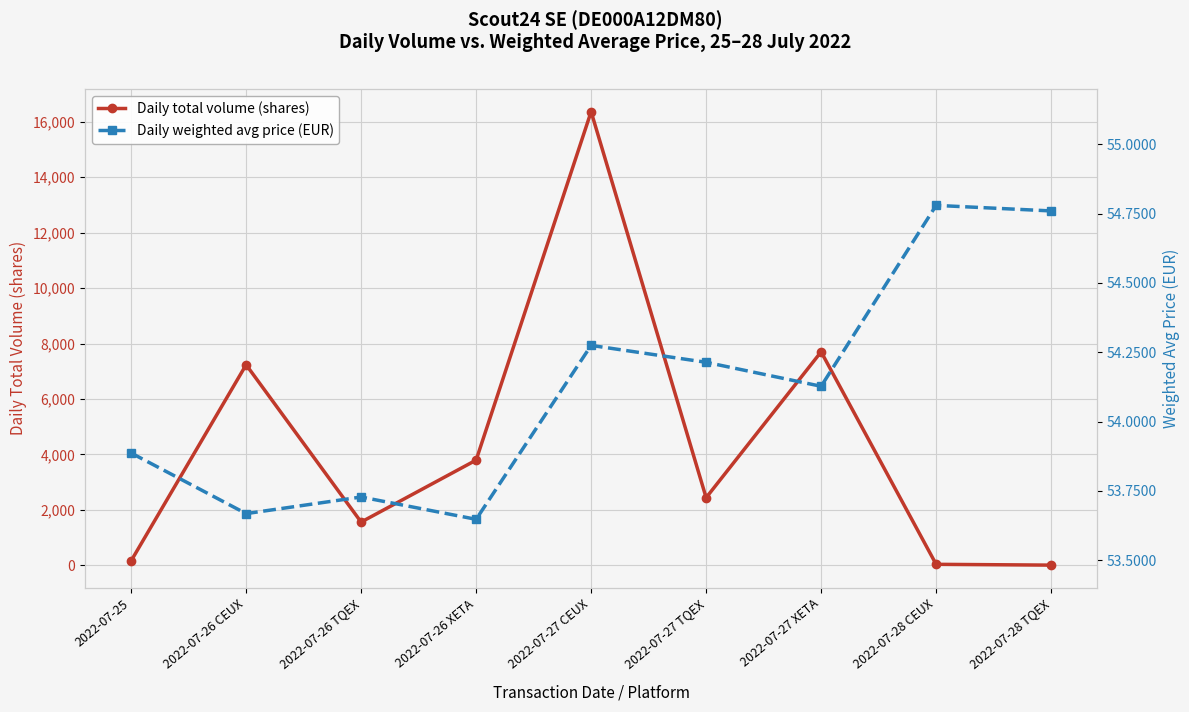

Between 2022-07-26 XETA and 2022-07-27 CEUX, which series saw the biggest shift?

Daily total volume (shares)